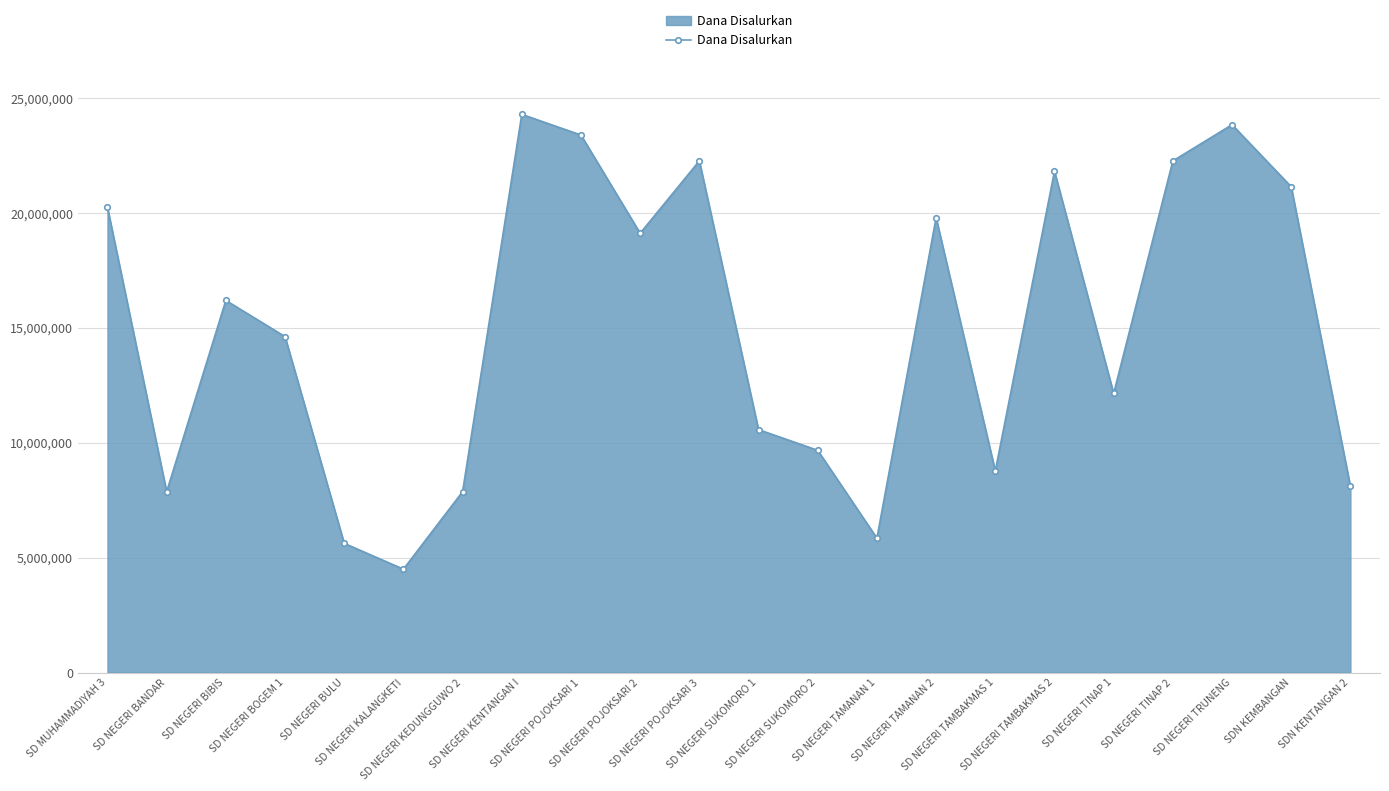

Between SD NEGERI SUKOMORO 2 and SD NEGERI POJOKSARI 3, which is larger?

SD NEGERI POJOKSARI 3